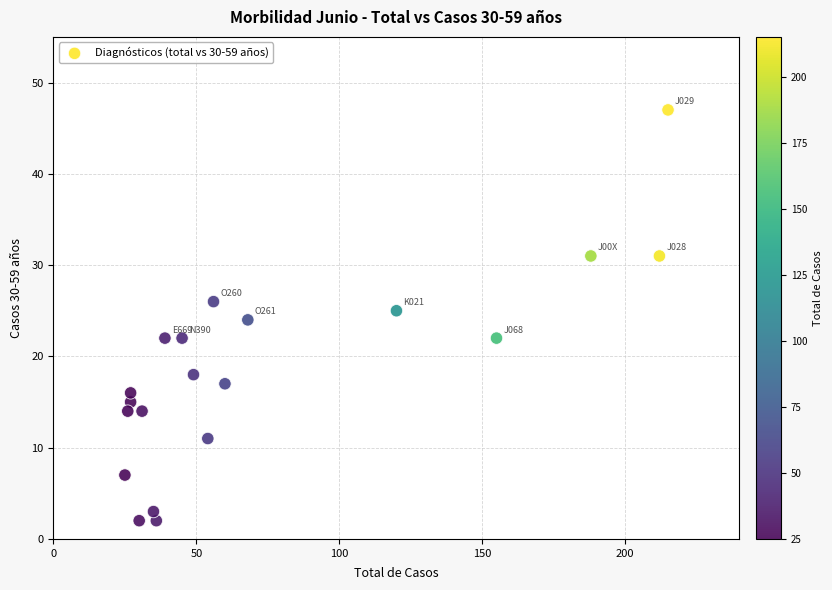

What is the range of X values (max minus min)?

190